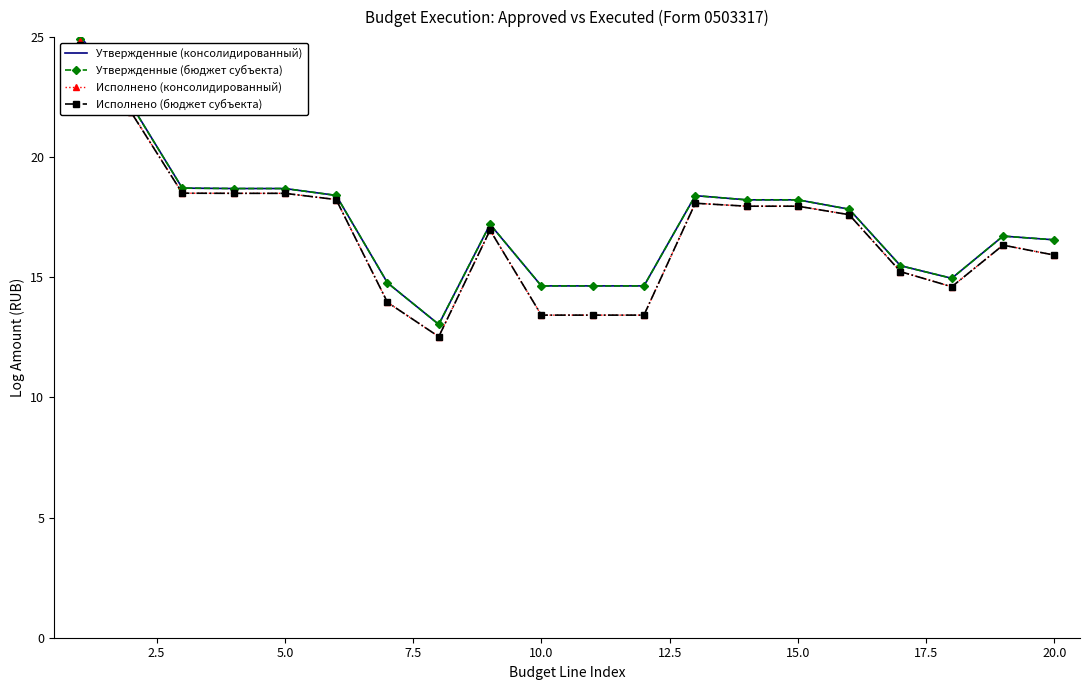

What is the lowest value of the Исполнено (консолидированный) series?

12.5